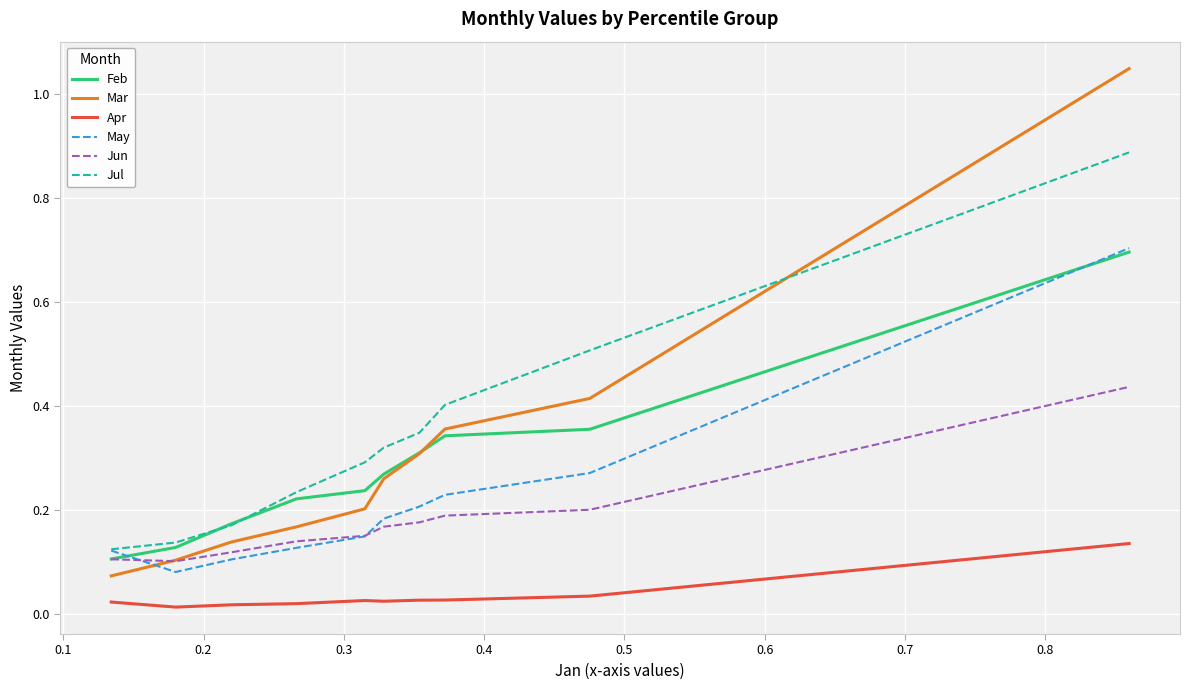

True or false: May and Apr intersect in this chart.

False